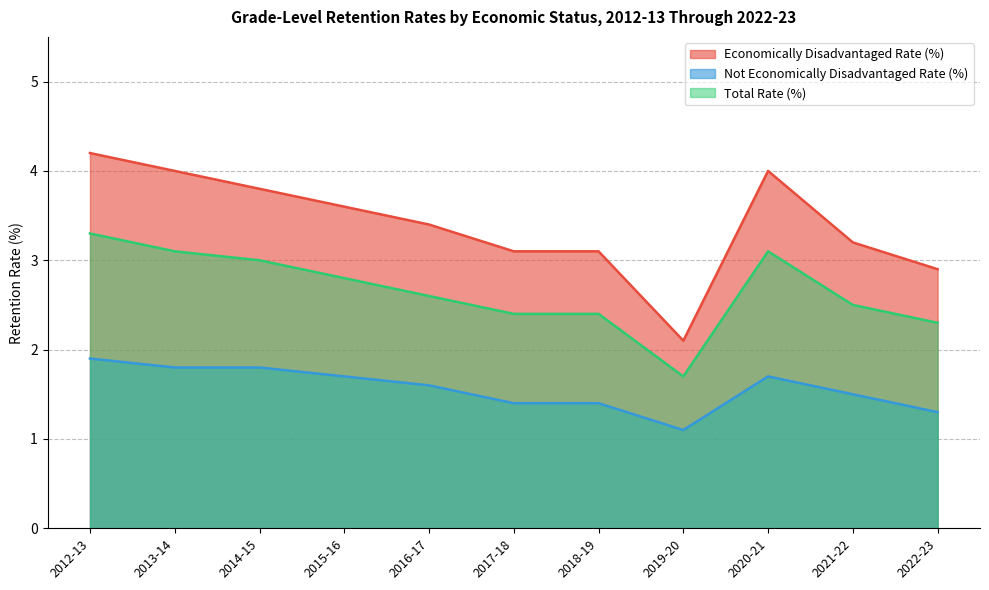

Which series has the largest range (max minus min)?

Economically Disadvantaged Rate (%)